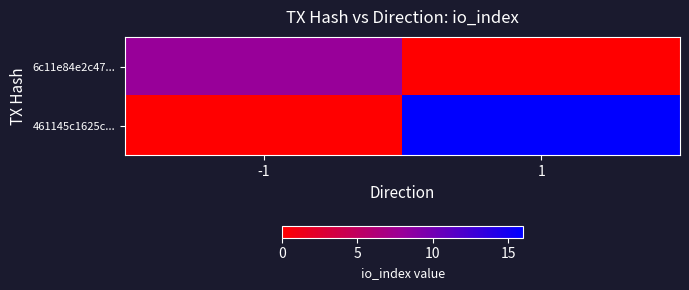

Reading right to left, what are all the values shown in this chart?

6c11e84e2c47...: 1=0	-1=8
461145c1625c...: 1=16	-1=0